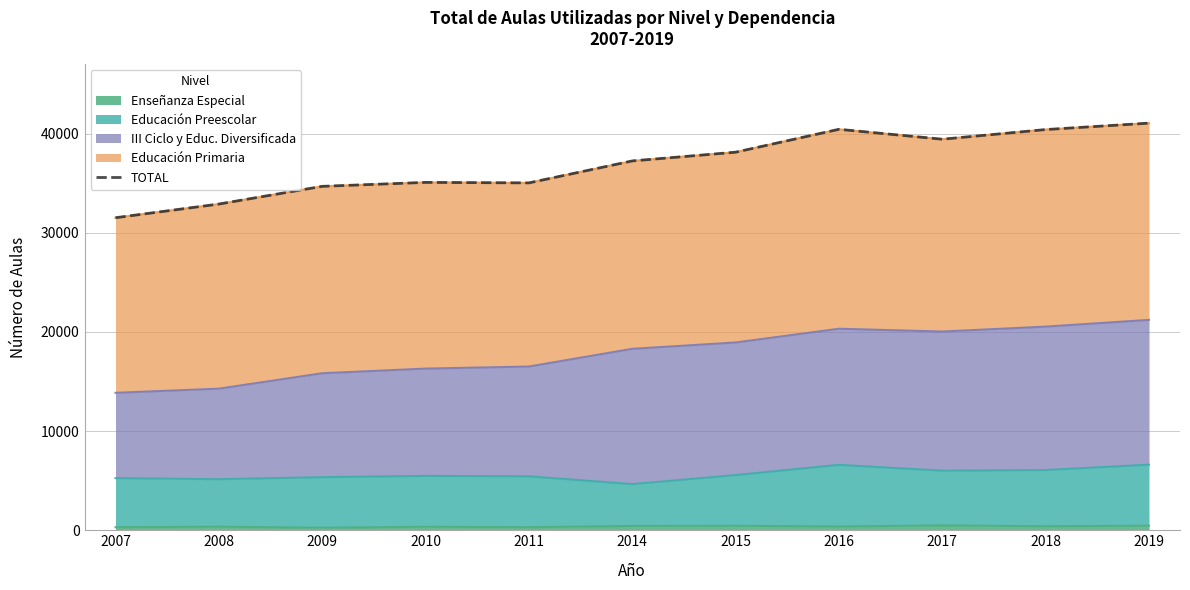

At which category does the chart reach its minimum across all series?

2009